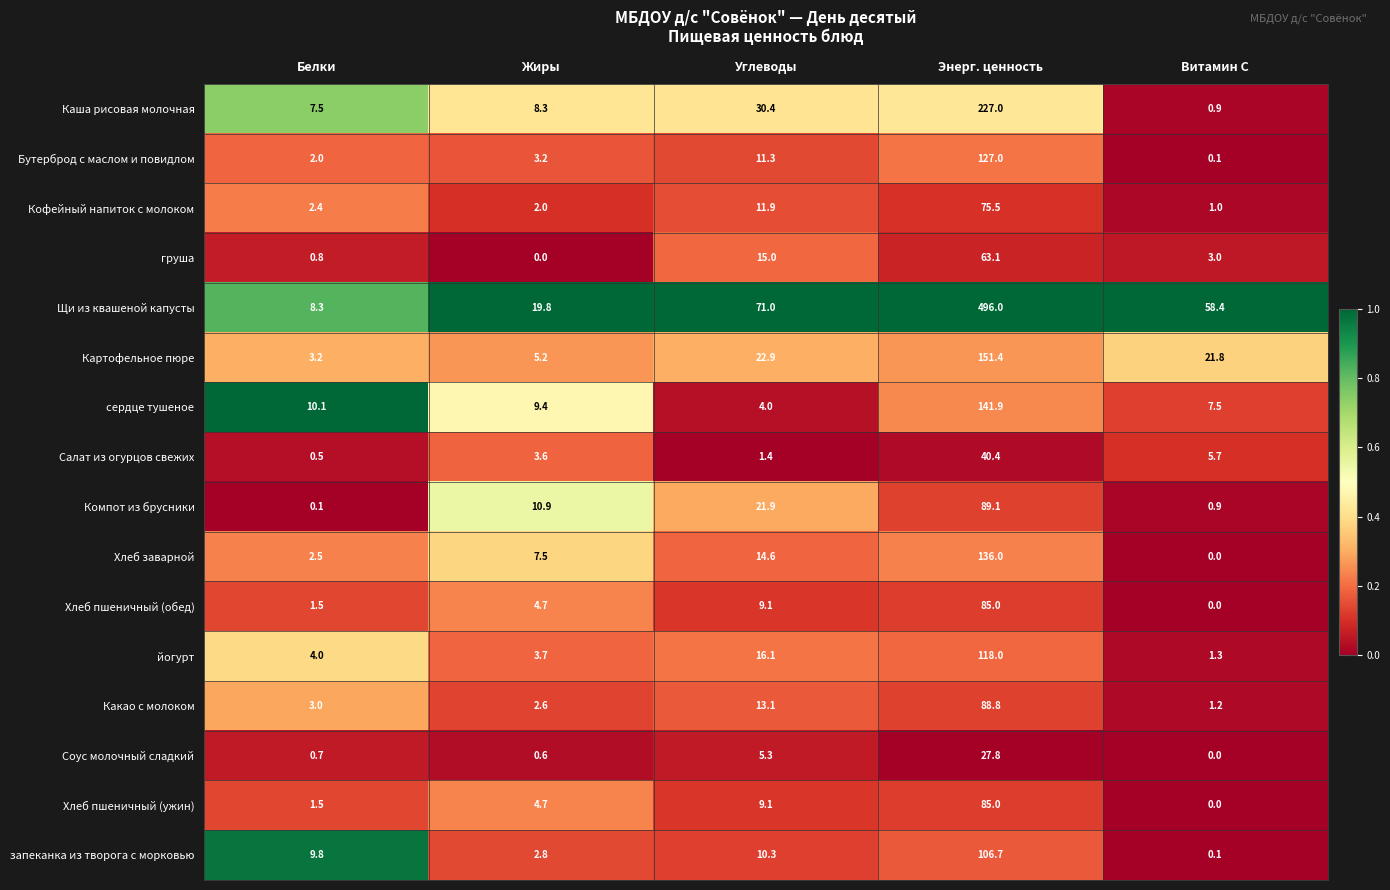

Where is Компот из брусники nearest to the value 44?

Углеводы